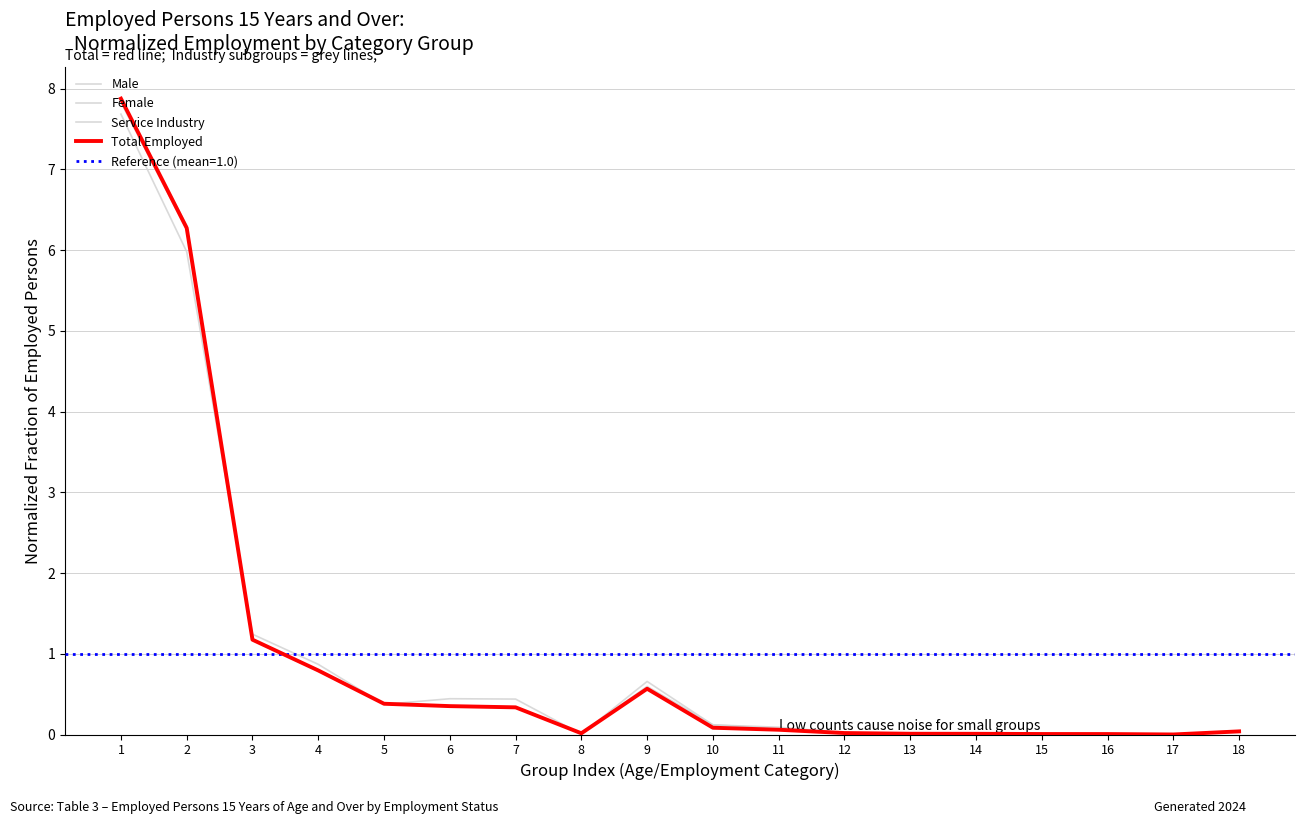

What is the sum of all Male values?

18.0